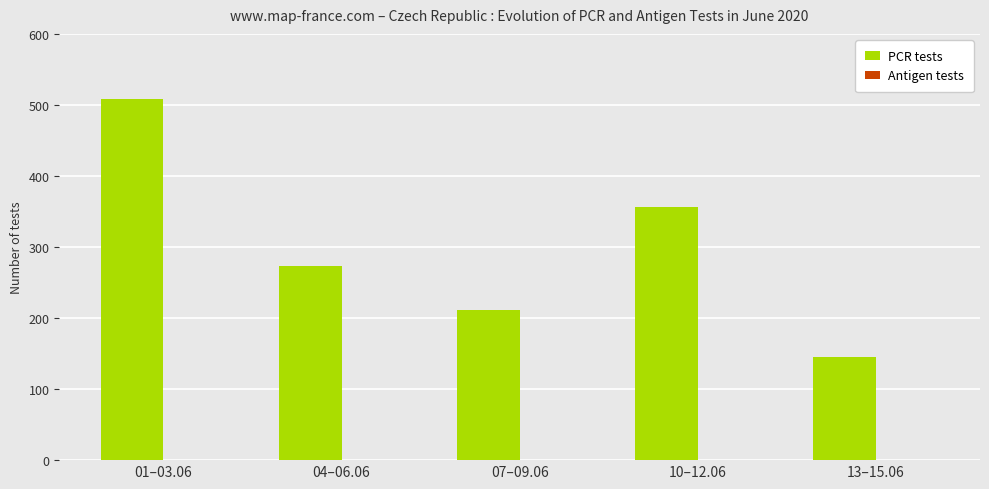

List the labels in order of value, smallest first.

13–15.06, 07–09.06, 04–06.06, 10–12.06, 01–03.06